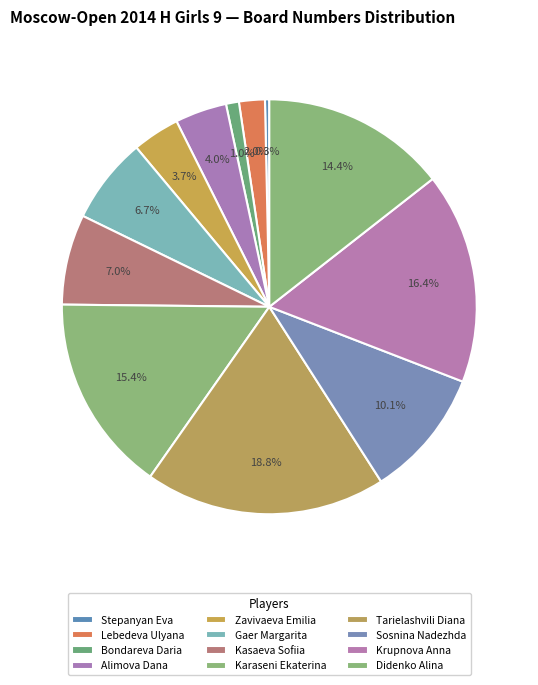

Which slice is the smallest?

Stepanyan Eva